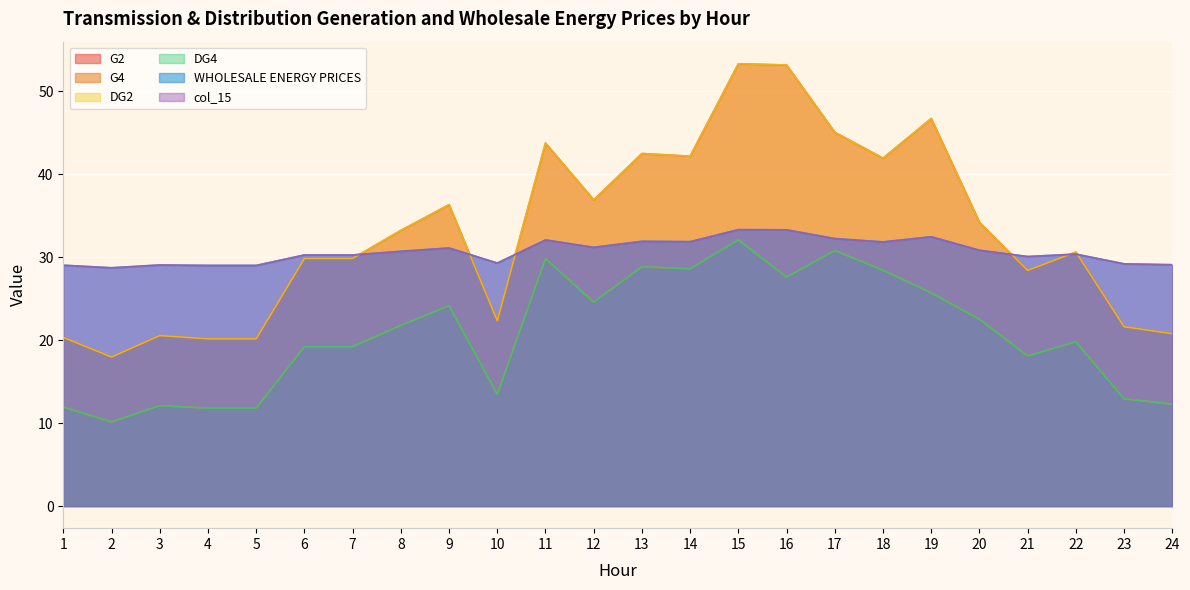

True or false: col_15 has more than 0 interior local peaks.

True